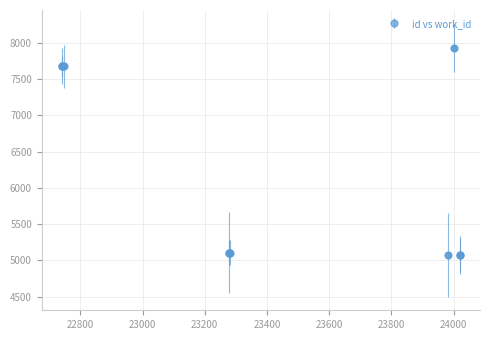

What is the average value?

6150